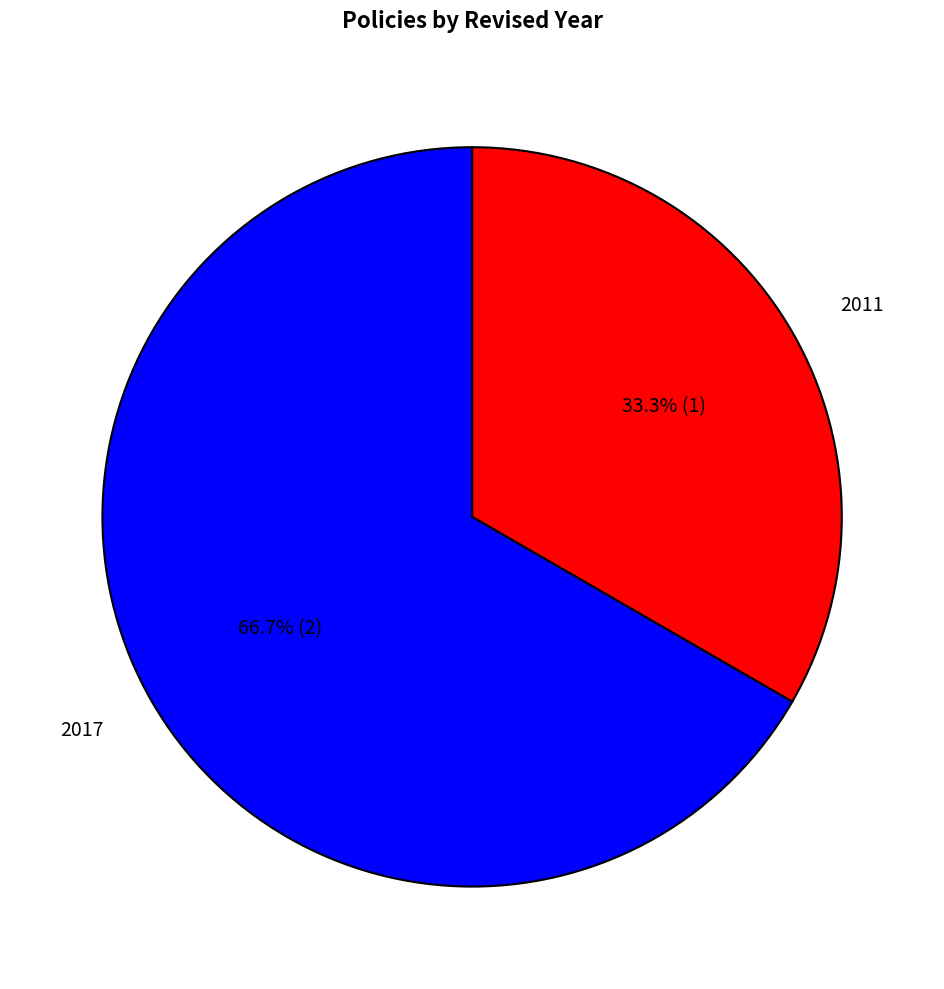

Which has a higher value, 2011 or 2017?

2017